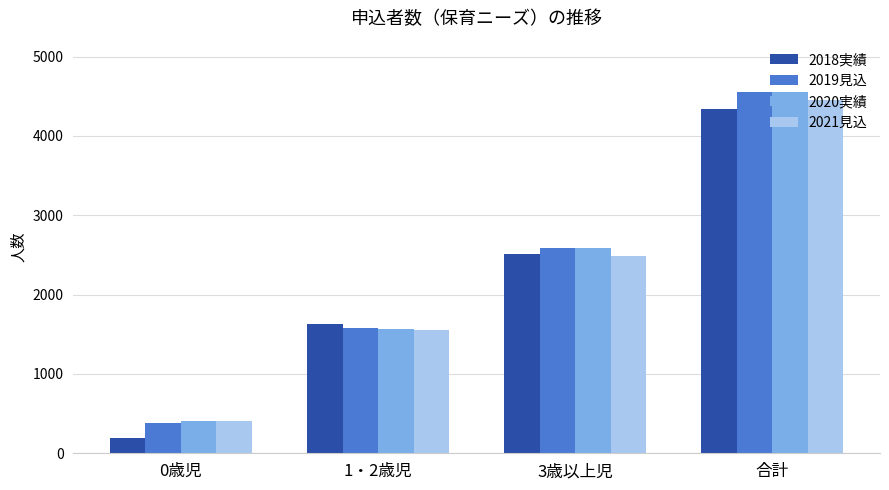

What is the value of the 2019見込 bar at the 2nd from the left?

1583